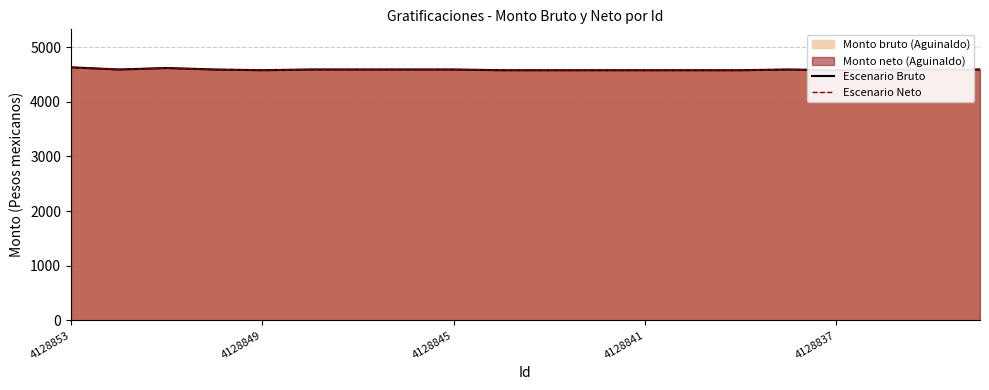

The Escenario Bruto series shows 4593 at 4128845. True or false?

True